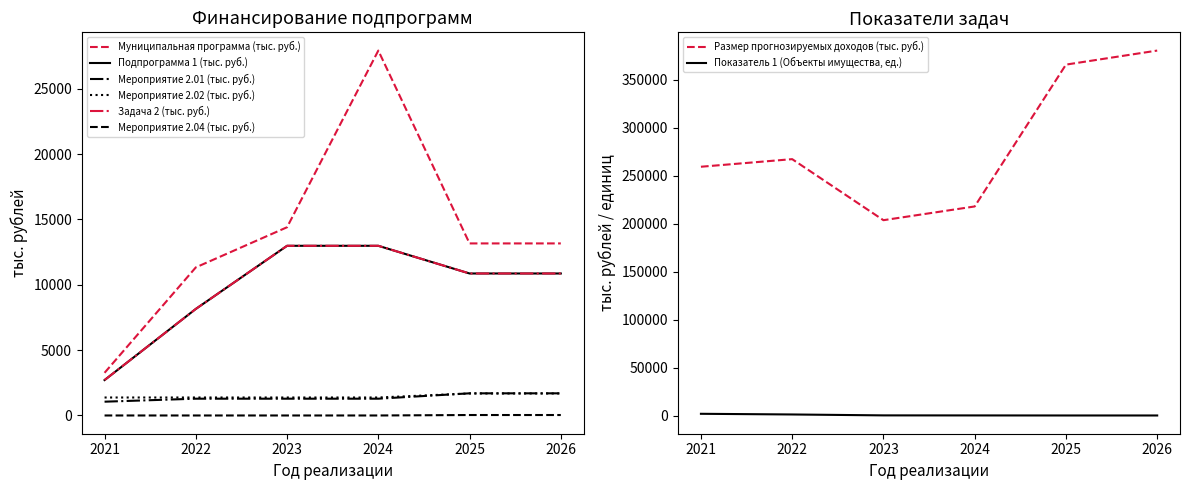

What is the spread (max minus min) of values at 2025?

13127.0